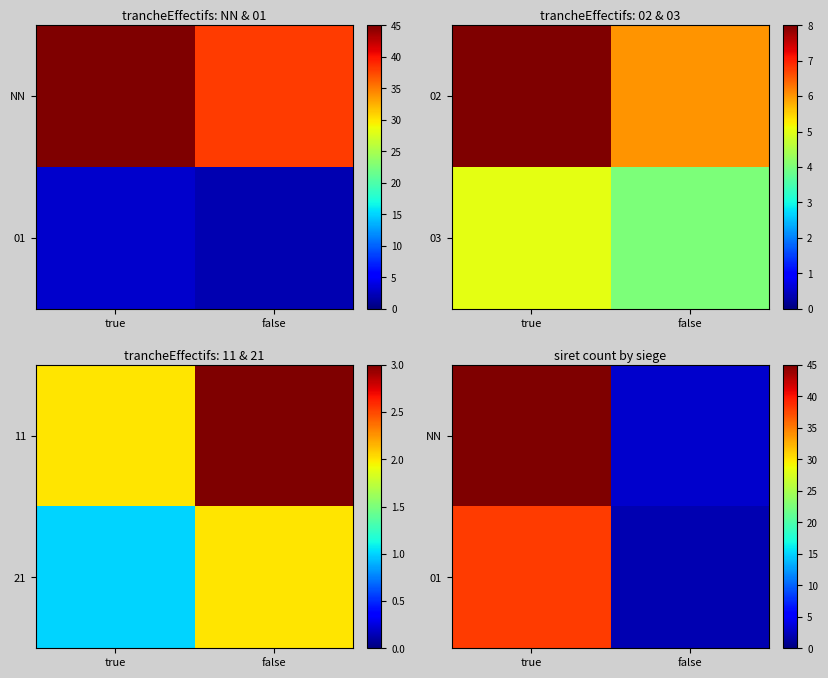

The 01 series shows 15 at true. True or false?

False